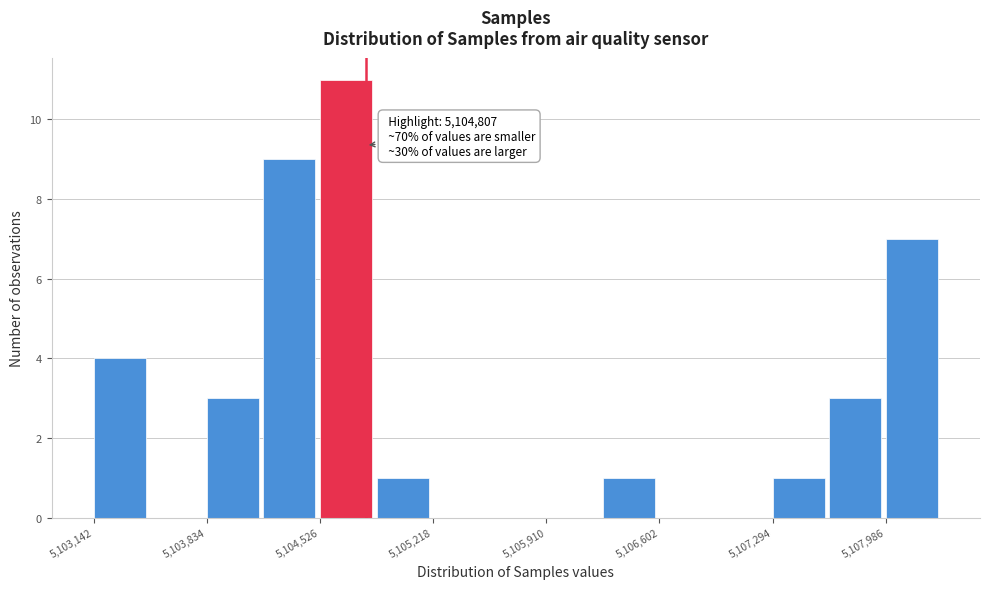

Around what value on the x-axis is the tallest bar? Give the approximate position of its centre, as read against the axis.

5104700